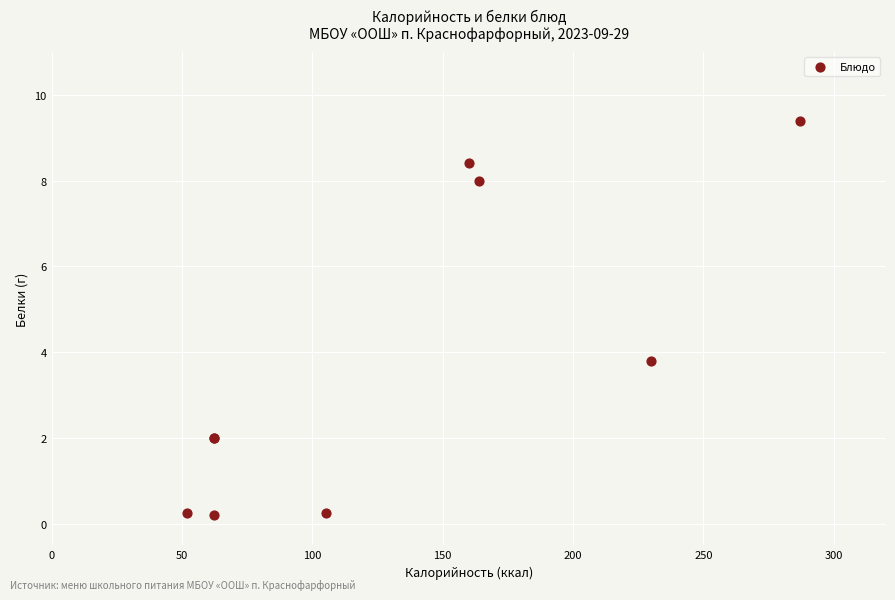

What Y value in the scatter plot is closest to 4?

3.8